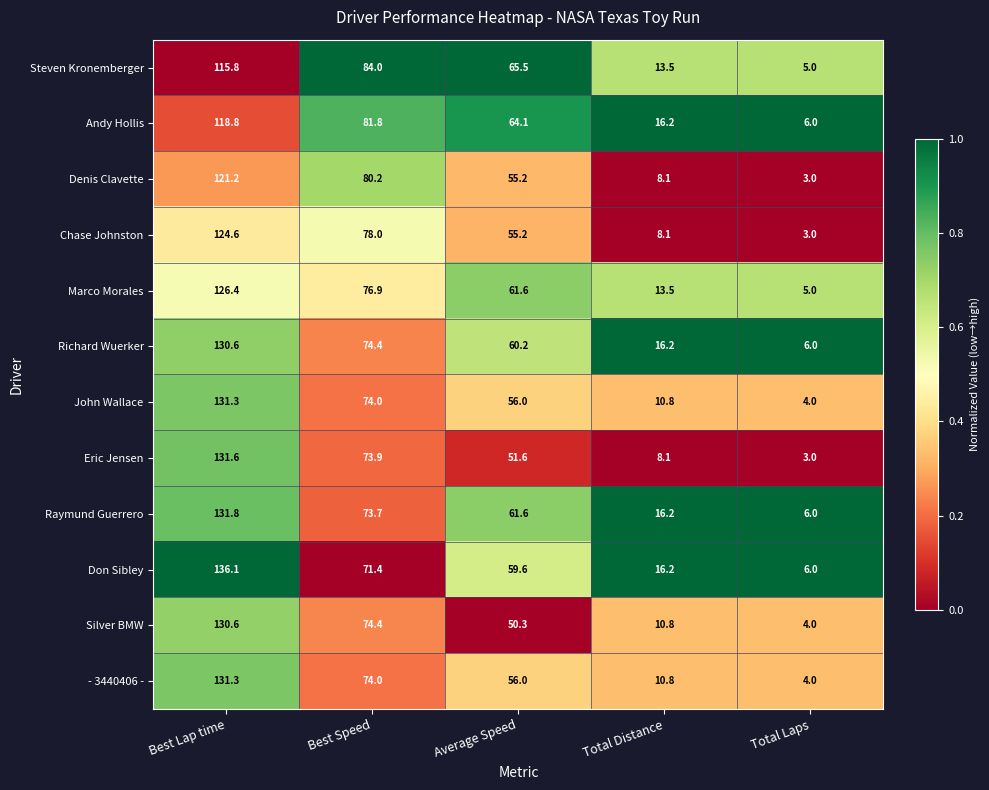

What is the maximum value shown in the chart?

136.1